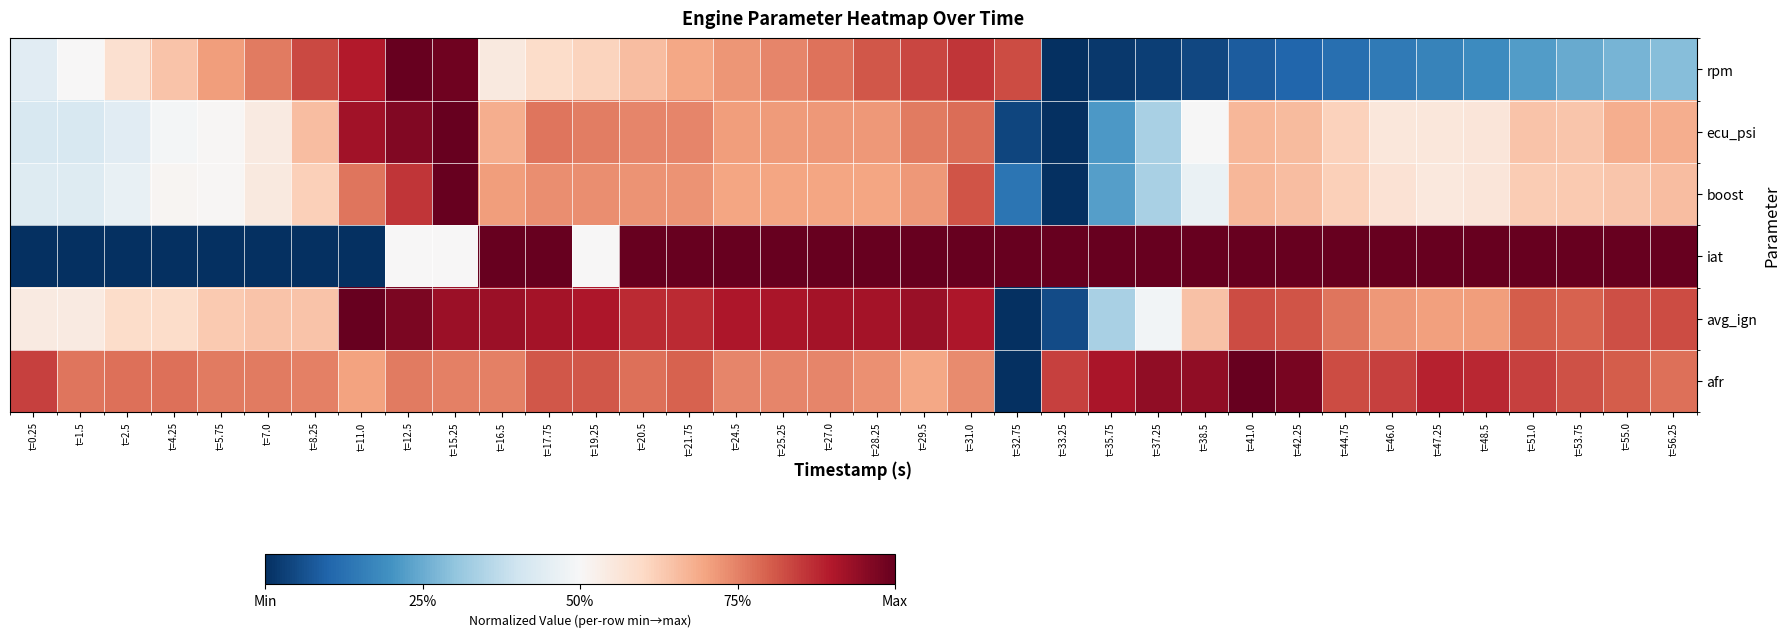

Reading left to right, list all the values displayed in this chart.

rpm: t=0.25=0.4	t=1.5=0.5	t=2.5=0.6	t=4.25=0.6	t=5.75=0.7	t=7.0=0.8	t=8.25=0.8	t=11.0=0.9	t=12.5=1.0	t=15.25=1.0	t=16.5=0.5	t=17.75=0.6	t=19.25=0.6	t=20.5=0.7	t=21.75=0.7	t=24.5=0.7	t=25.25=0.7	t=27.0=0.8	t=28.25=0.8	t=29.5=0.8	t=31.0=0.9	t=32.75=0.8	t=33.25=0.0	t=35.75=0.0	t=37.25=0.0	t=38.5=0.0	t=41.0=0.1	t=42.25=0.1	t=44.75=0.1	t=46.0=0.1	t=47.25=0.2	t=48.5=0.2	t=51.0=0.2	t=53.75=0.2	t=55.0=0.3	t=56.25=0.3
ecu_psi: t=0.25=0.4	t=1.5=0.4	t=2.5=0.4	t=4.25=0.5	t=5.75=0.5	t=7.0=0.5	t=8.25=0.7	t=11.0=0.9	t=12.5=1.0	t=15.25=1.0	t=16.5=0.7	t=17.75=0.8	t=19.25=0.8	t=20.5=0.7	t=21.75=0.7	t=24.5=0.7	t=25.25=0.7	t=27.0=0.7	t=28.25=0.7	t=29.5=0.8	t=31.0=0.8	t=32.75=0.0	t=33.25=0.0	t=35.75=0.2	t=37.25=0.3	t=38.5=0.5	t=41.0=0.7	t=42.25=0.7	t=44.75=0.6	t=46.0=0.6	t=47.25=0.6	t=48.5=0.6	t=51.0=0.6	t=53.75=0.6	t=55.0=0.7	t=56.25=0.7
boost: t=0.25=0.4	t=1.5=0.4	t=2.5=0.5	t=4.25=0.5	t=5.75=0.5	t=7.0=0.5	t=8.25=0.6	t=11.0=0.8	t=12.5=0.9	t=15.25=1.0	t=16.5=0.7	t=17.75=0.7	t=19.25=0.7	t=20.5=0.7	t=21.75=0.7	t=24.5=0.7	t=25.25=0.7	t=27.0=0.7	t=28.25=0.7	t=29.5=0.7	t=31.0=0.8	t=32.75=0.1	t=33.25=0.0	t=35.75=0.2	t=37.25=0.3	t=38.5=0.5	t=41.0=0.7	t=42.25=0.7	t=44.75=0.6	t=46.0=0.6	t=47.25=0.6	t=48.5=0.6	t=51.0=0.6	t=53.75=0.6	t=55.0=0.6	t=56.25=0.7
iat: t=0.25=0.0	t=1.5=0.0	t=2.5=0.0	t=4.25=0.0	t=5.75=0.0	t=7.0=0.0	t=8.25=0.0	t=11.0=0.0	t=12.5=0.5	t=15.25=0.5	t=16.5=1.0	t=17.75=1.0	t=19.25=0.5	t=20.5=1.0	t=21.75=1.0	t=24.5=1.0	t=25.25=1.0	t=27.0=1.0	t=28.25=1.0	t=29.5=1.0	t=31.0=1.0	t=32.75=1.0	t=33.25=1.0	t=35.75=1.0	t=37.25=1.0	t=38.5=1.0	t=41.0=1.0	t=42.25=1.0	t=44.75=1.0	t=46.0=1.0	t=47.25=1.0	t=48.5=1.0	t=51.0=1.0	t=53.75=1.0	t=55.0=1.0	t=56.25=1.0
avg_ign: t=0.25=0.5	t=1.5=0.5	t=2.5=0.6	t=4.25=0.6	t=5.75=0.6	t=7.0=0.6	t=8.25=0.6	t=11.0=1.0	t=12.5=1.0	t=15.25=0.9	t=16.5=0.9	t=17.75=0.9	t=19.25=0.9	t=20.5=0.9	t=21.75=0.9	t=24.5=0.9	t=25.25=0.9	t=27.0=0.9	t=28.25=0.9	t=29.5=0.9	t=31.0=0.9	t=32.75=0.0	t=33.25=0.1	t=35.75=0.3	t=37.25=0.5	t=38.5=0.6	t=41.0=0.8	t=42.25=0.8	t=44.75=0.8	t=46.0=0.7	t=47.25=0.7	t=48.5=0.7	t=51.0=0.8	t=53.75=0.8	t=55.0=0.8	t=56.25=0.8
afr: t=0.25=0.8	t=1.5=0.8	t=2.5=0.8	t=4.25=0.8	t=5.75=0.8	t=7.0=0.8	t=8.25=0.8	t=11.0=0.7	t=12.5=0.8	t=15.25=0.8	t=16.5=0.8	t=17.75=0.8	t=19.25=0.8	t=20.5=0.8	t=21.75=0.8	t=24.5=0.7	t=25.25=0.7	t=27.0=0.7	t=28.25=0.7	t=29.5=0.7	t=31.0=0.7	t=32.75=0.0	t=33.25=0.8	t=35.75=0.9	t=37.25=0.9	t=38.5=0.9	t=41.0=1.0	t=42.25=1.0	t=44.75=0.8	t=46.0=0.8	t=47.25=0.9	t=48.5=0.9	t=51.0=0.8	t=53.75=0.8	t=55.0=0.8	t=56.25=0.8